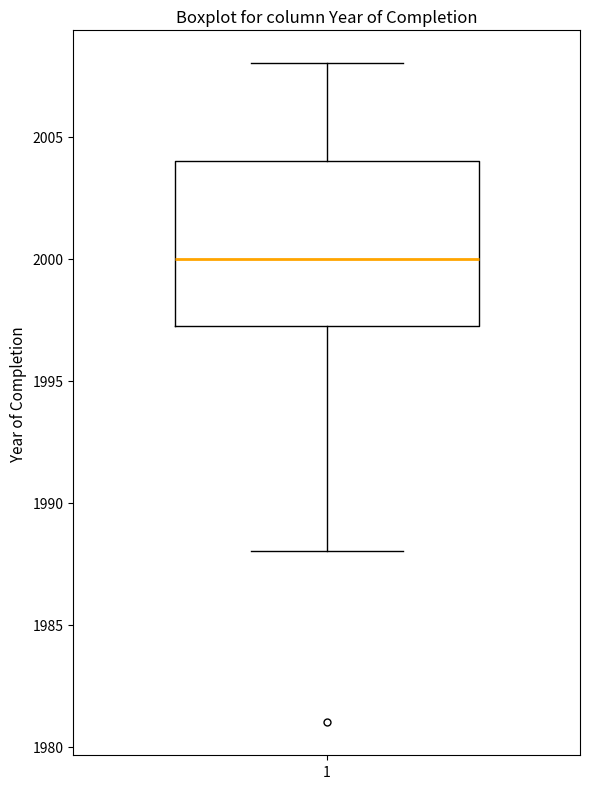

Where does the upper whisker of the box at x = 1 end on the y-axis? The values are not printed on the chart, so give them approximately, as read against the axis.

2008.0